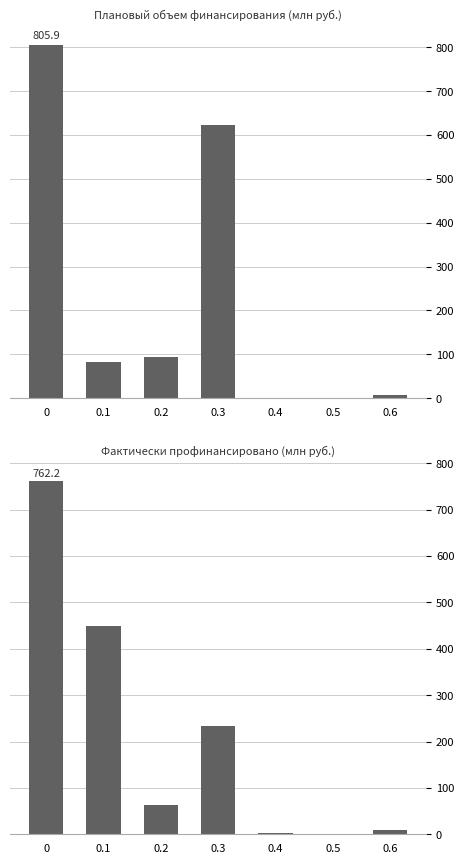

What is the average value of the Фактически профинансировано (Всего) series?

217.8